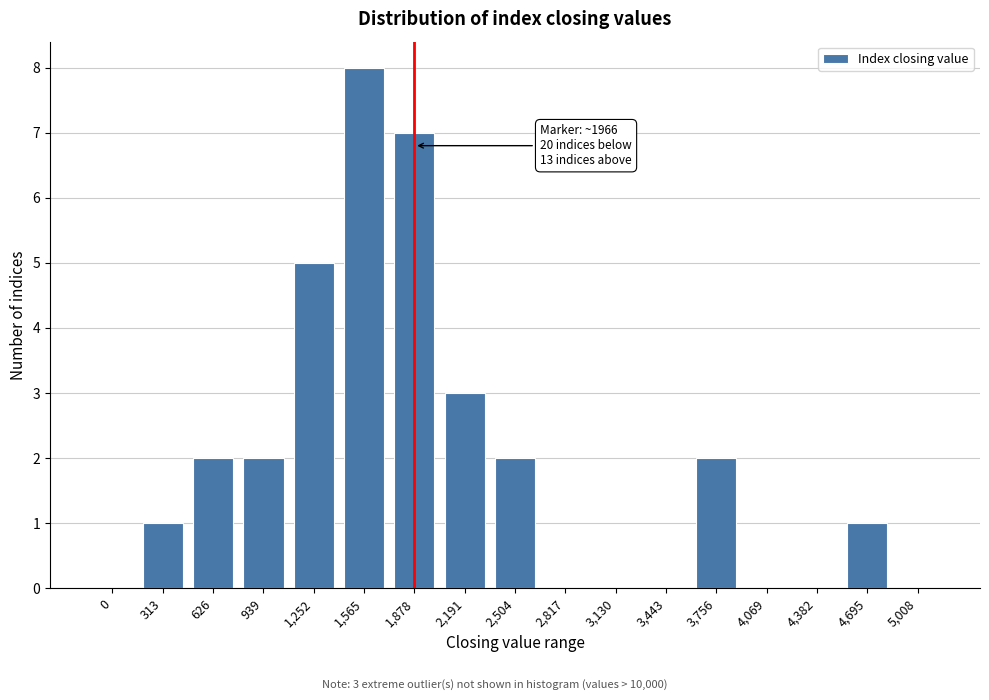

Reading left to right, extract all data points from this chart.

0=0	313=1	626=2	939=2	1,252=5	1,565=8	1,878=7	2,191=3	2,504=2	2,817=0	3,130=0	3,443=0	3,756=2	4,069=0	4,382=0	4,695=1	5,008=0